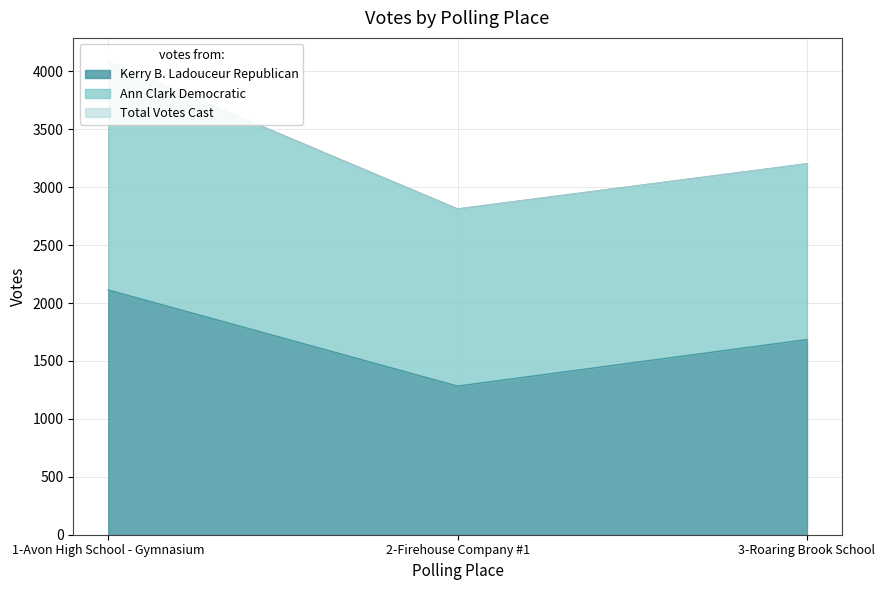

True or false: Total Votes Cast has a value of 2812 at 2-Firehouse Company #1.

True